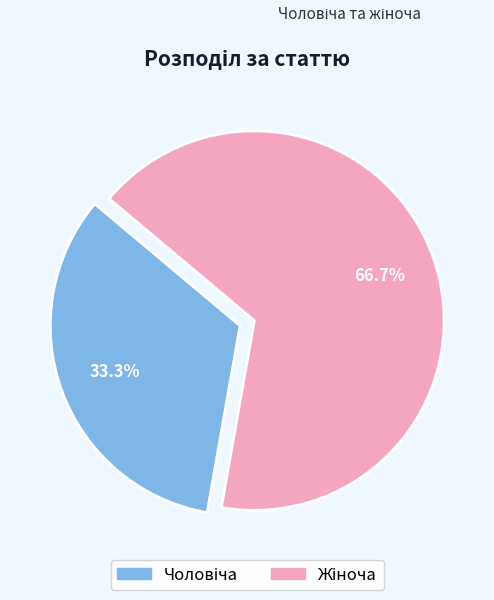

Does any single category account for the majority?

Yes